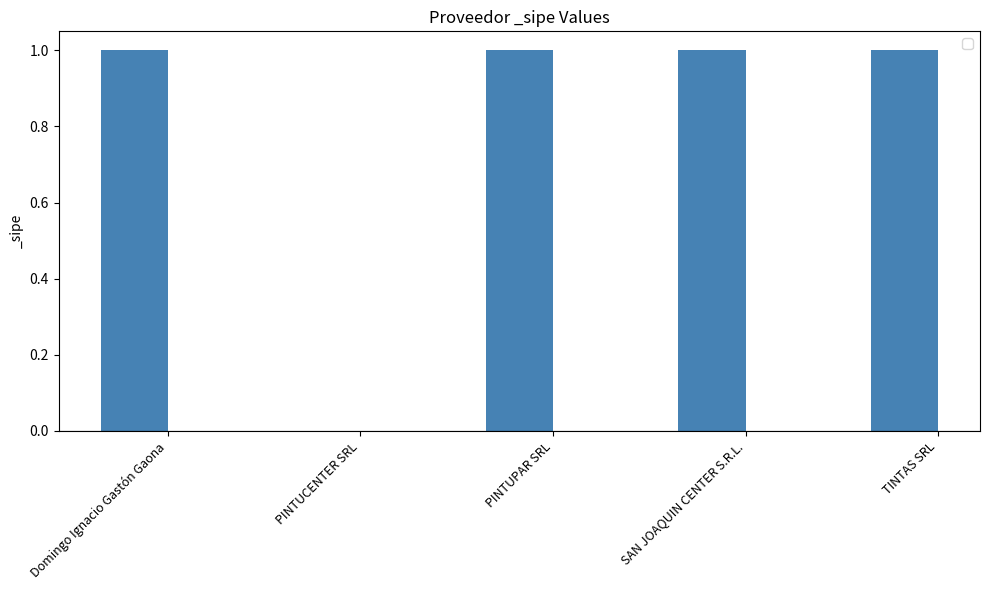

True or false: the data shows 1 at PINTUPAR SRL.

True